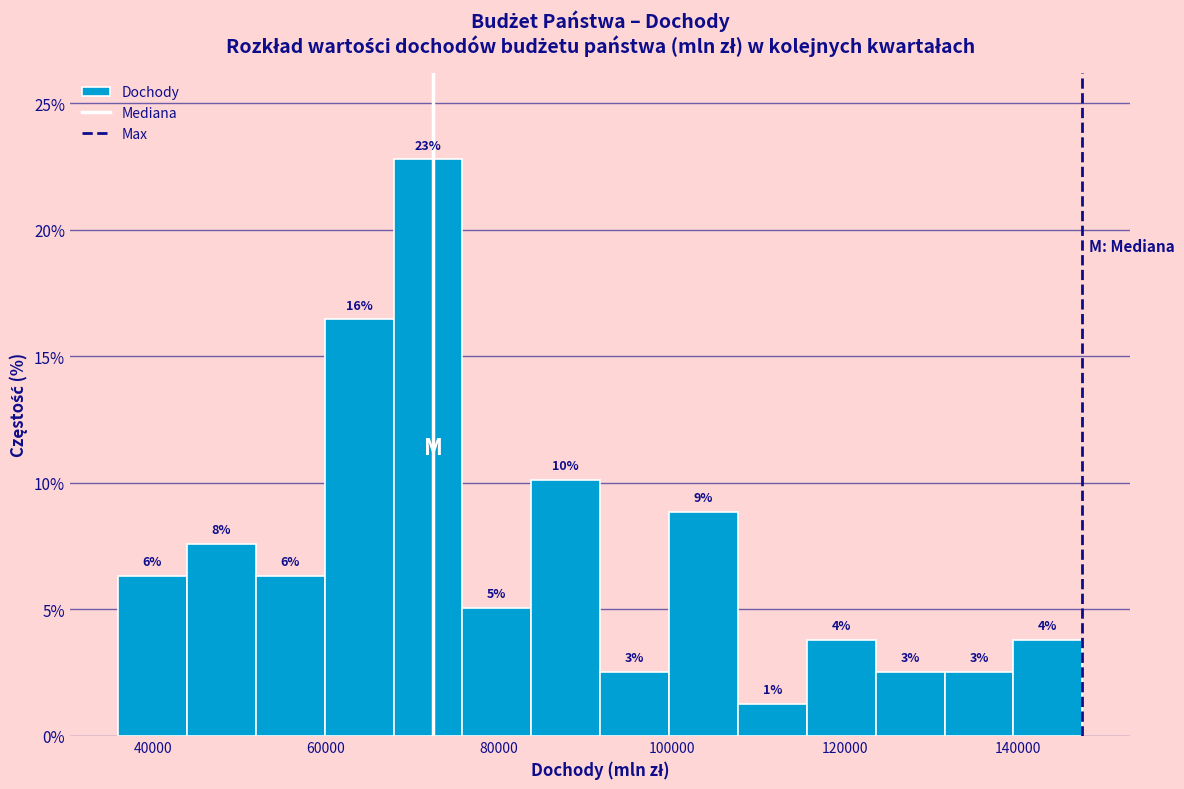

Read against the x-axis, roughly where is the centre of the tallest bar?

72000